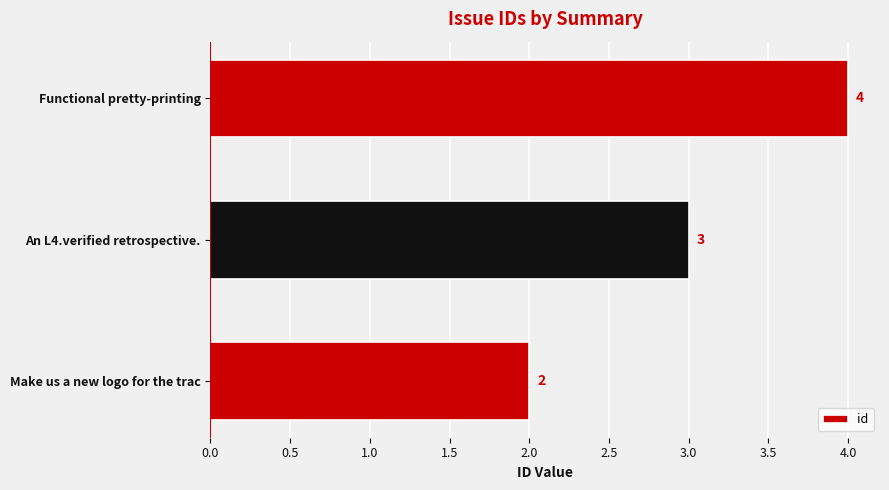

Which has a higher value, Make us a new logo for the trac or An L4.verified retrospective.?

An L4.verified retrospective.